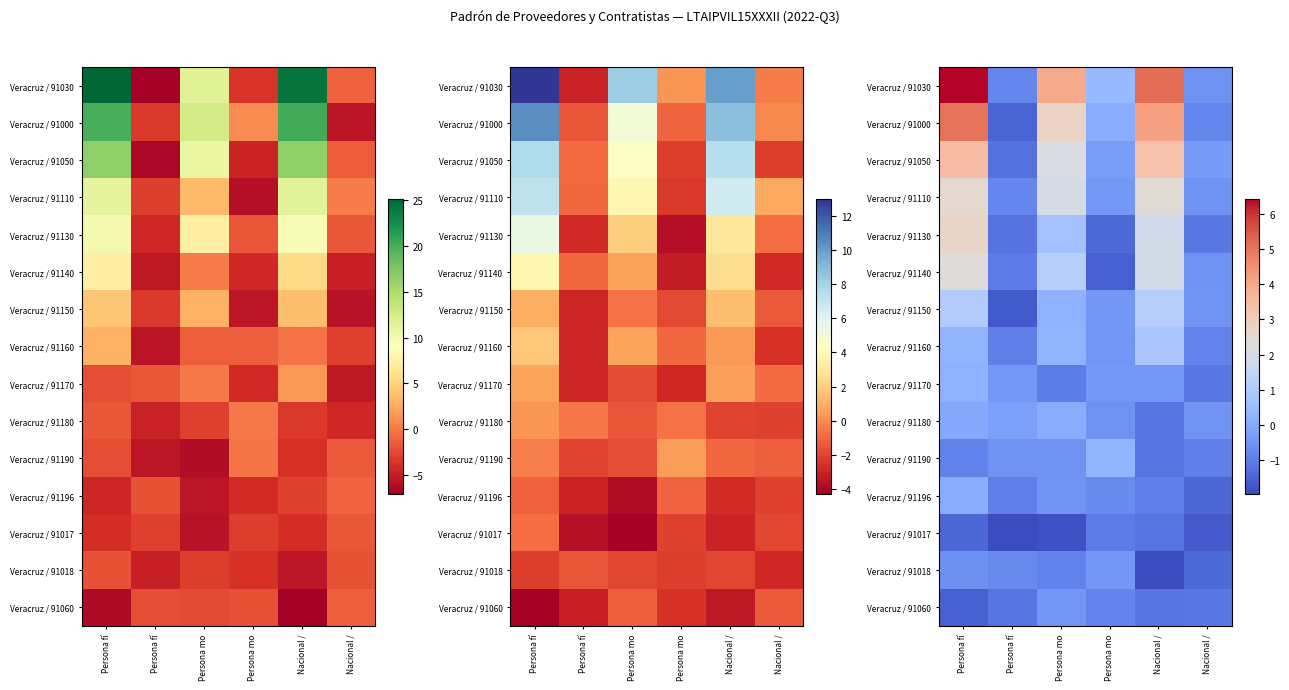

Count the number of categories in the chart.

6